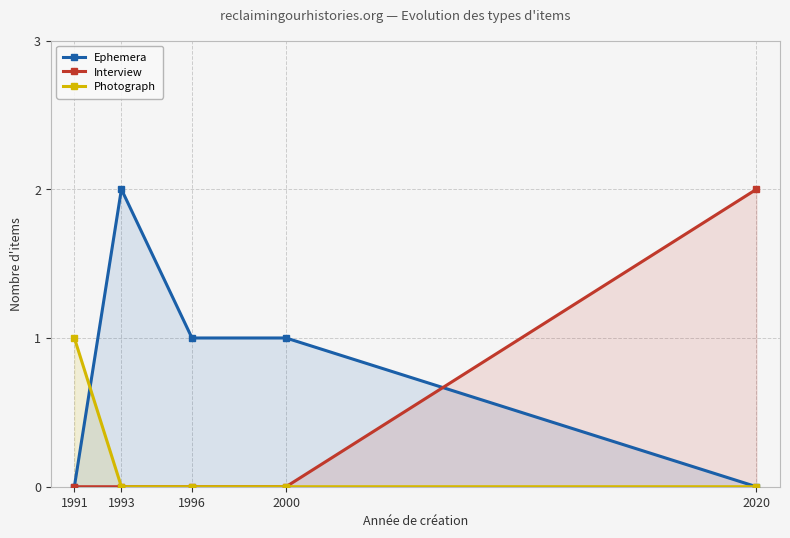

At how many categories does at least one series exceed 0?

5